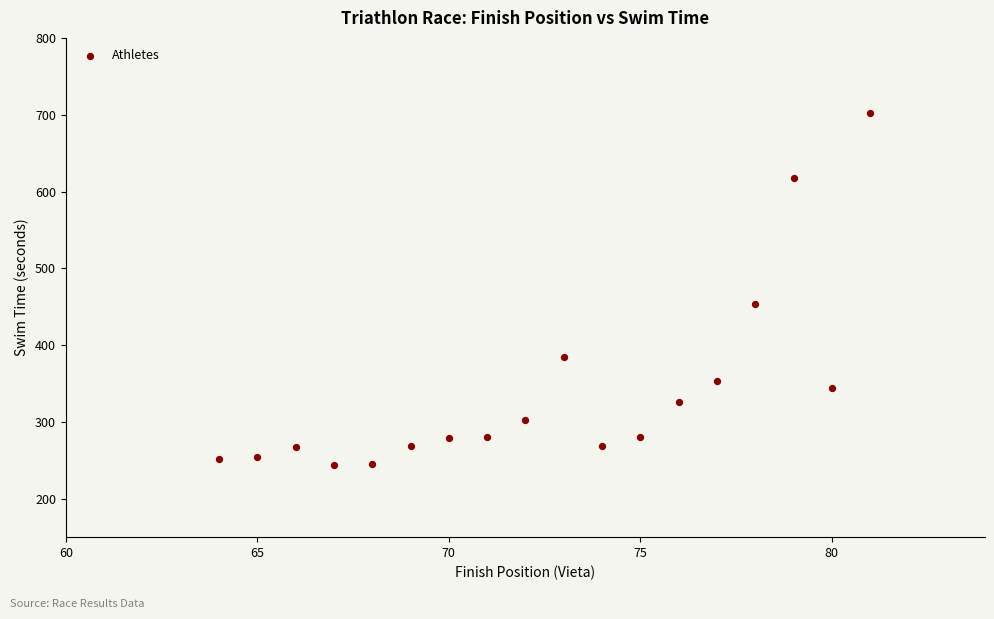

What Y value in the scatter plot is closest to 473?

454